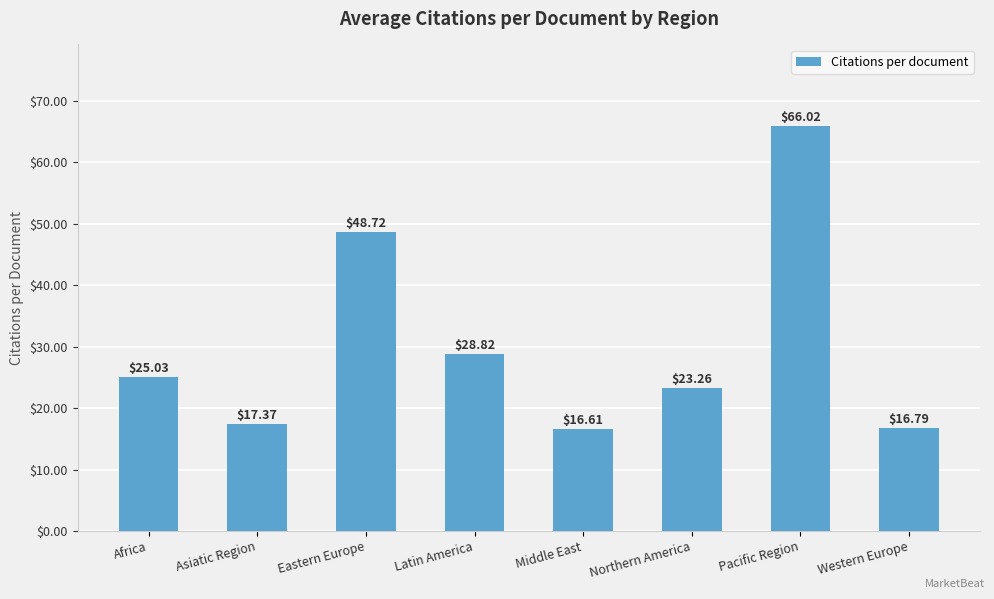

What is the label of the 8th bar from the left?

Western Europe